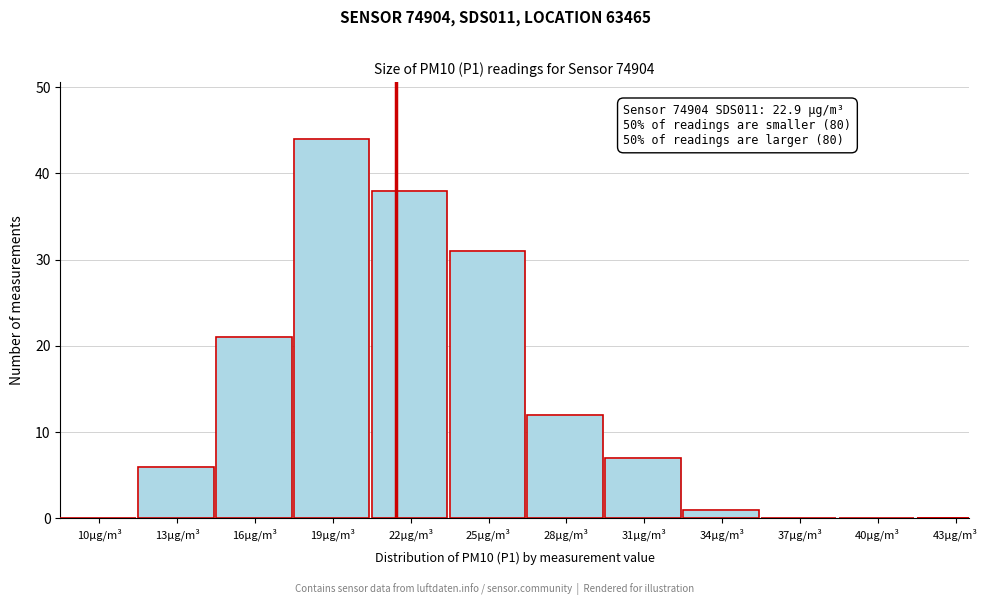

Reading left to right, list all the values displayed in this chart.

10µg/m³=0	13µg/m³=6	16µg/m³=21	19µg/m³=44	22µg/m³=38	25µg/m³=31	28µg/m³=12	31µg/m³=7	34µg/m³=1	37µg/m³=0	40µg/m³=0	43µg/m³=0